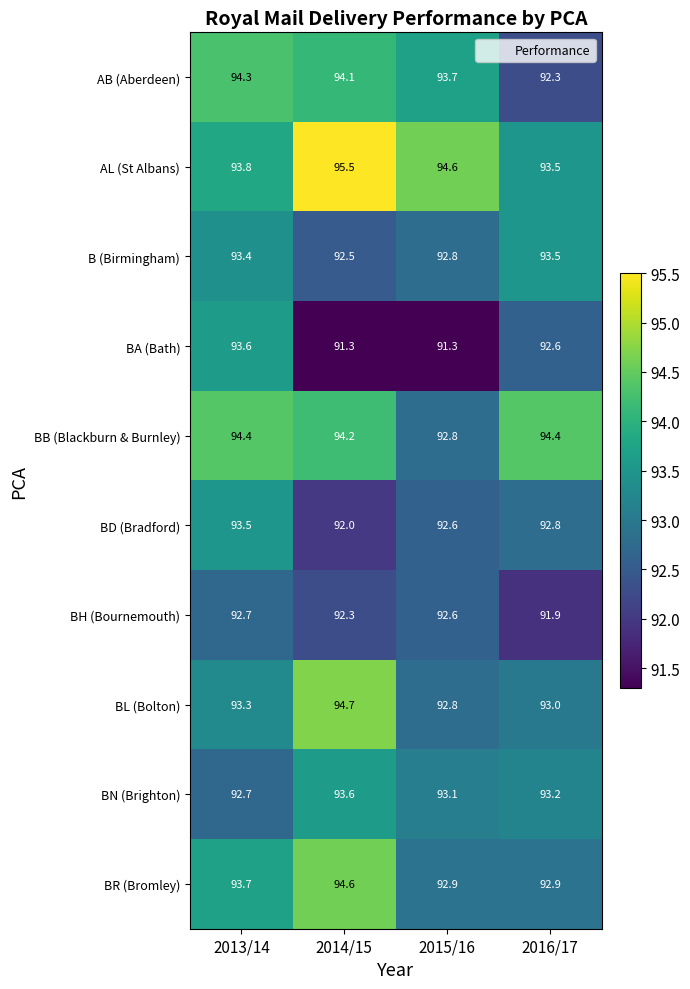

What is the total value across all series at 2015/16?

929.2